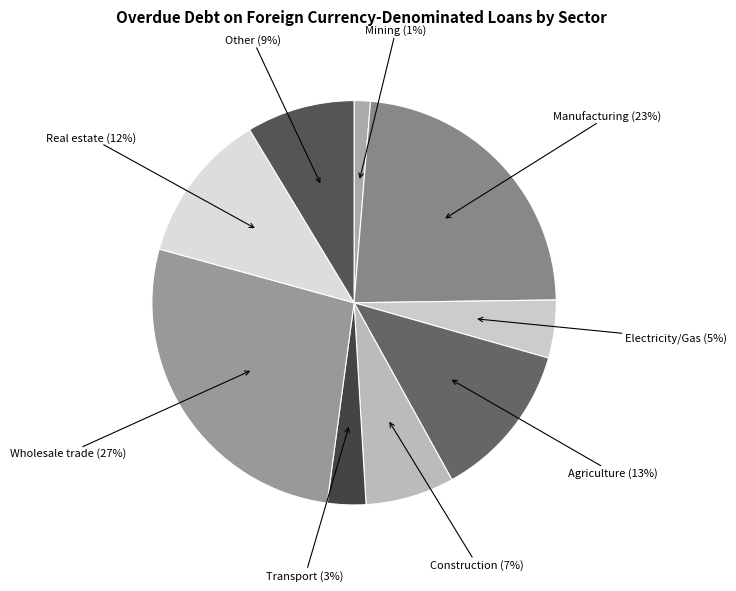

Is there a majority slice in this chart?

No